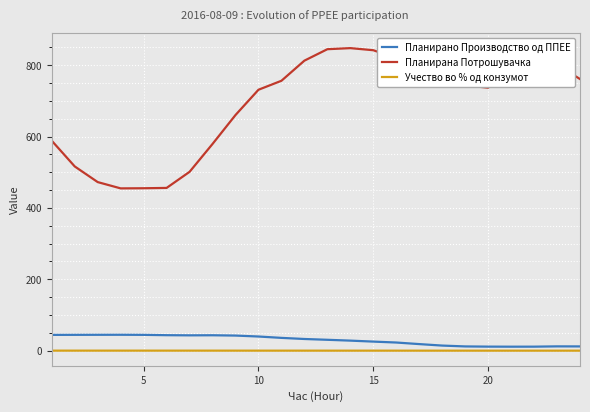

Rank the series by their maximum value, from highest to lowest.

Планирана Потрошувачка, Планирано Производство од ППЕЕ, Учество во % од конзумот